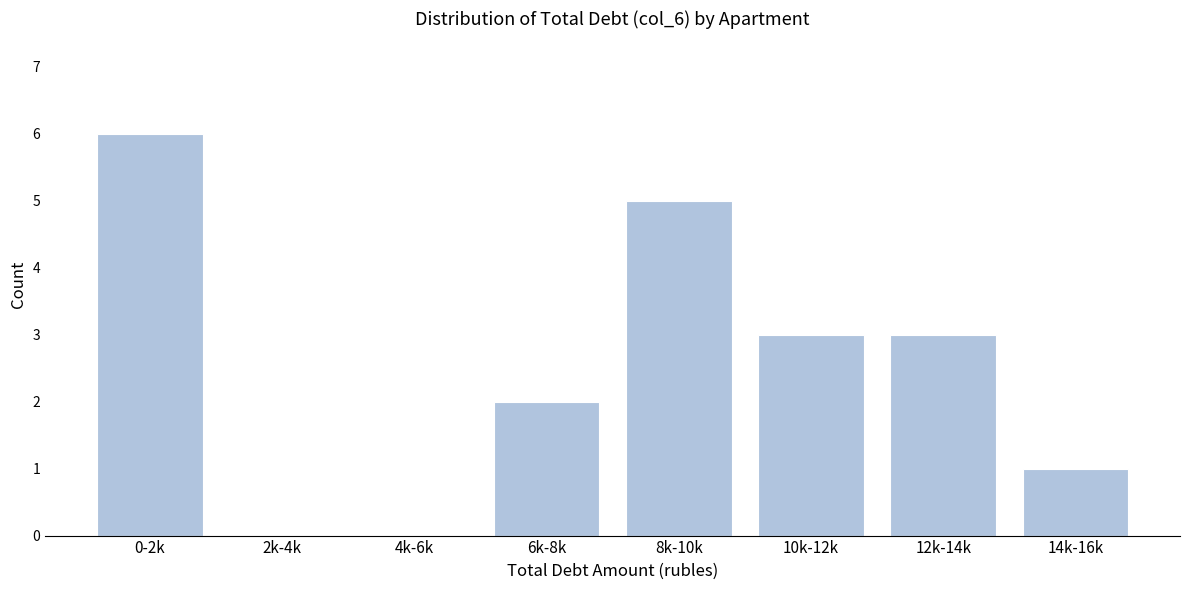

Reading left to right, extract all data points from this chart.

0-2k=6	2k-4k=0	4k-6k=0	6k-8k=2	8k-10k=5	10k-12k=3	12k-14k=3	14k-16k=1